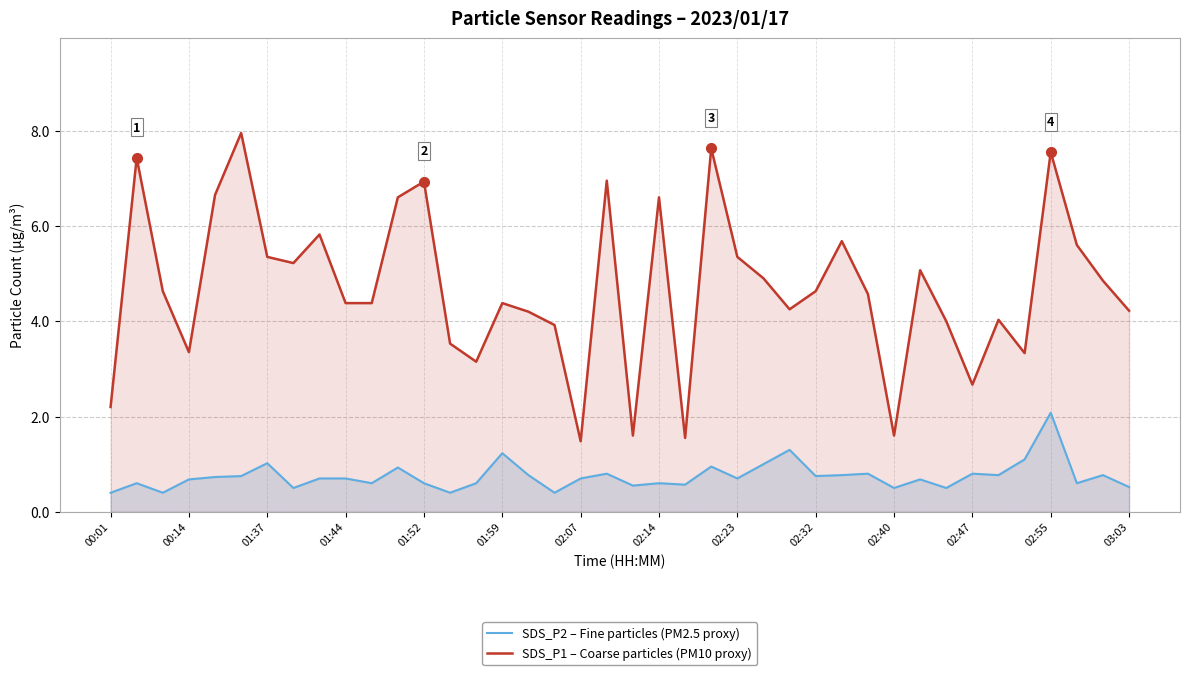

Which series has the largest total across all categories?

SDS_P1 – Coarse particles (PM10 proxy)